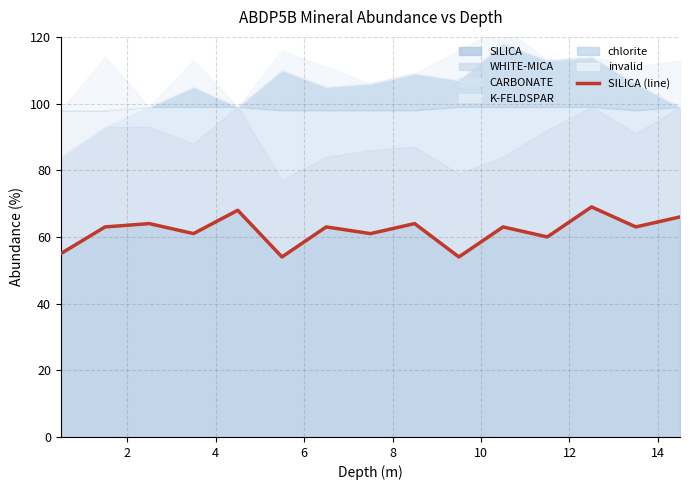

What is the highest value of the SILICA series?

69